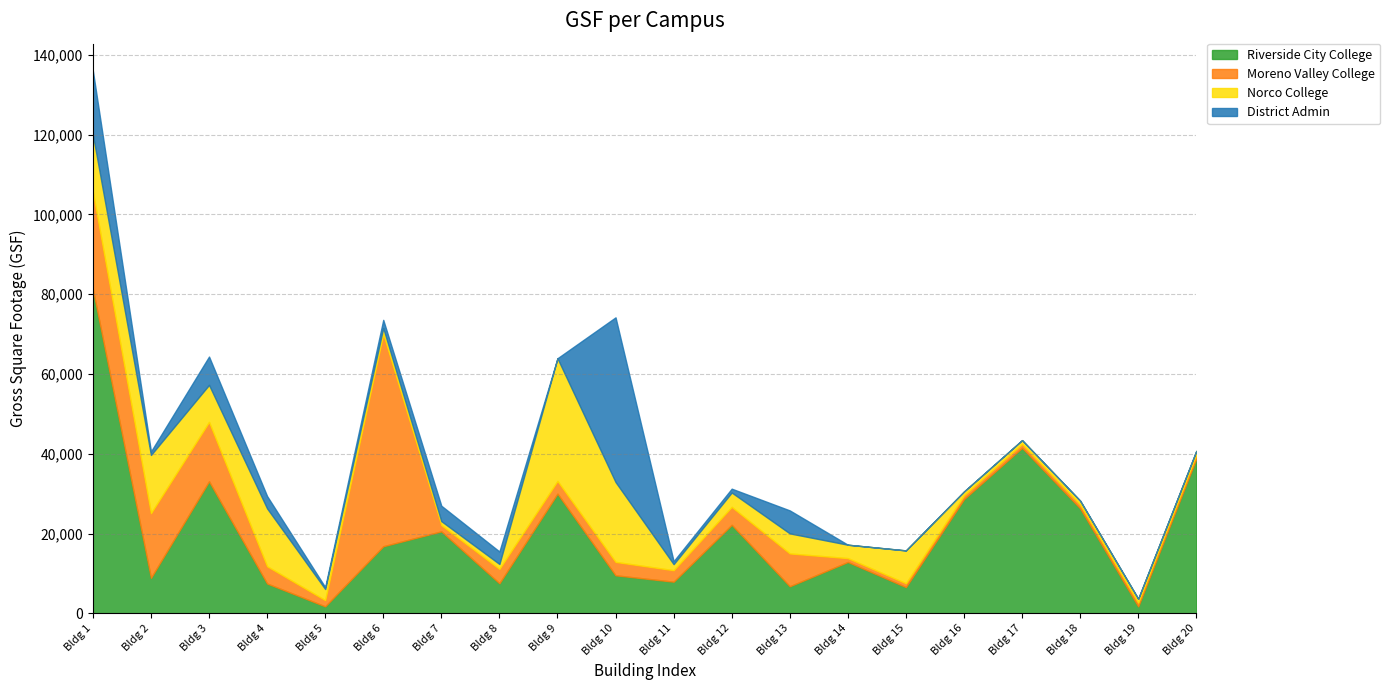

Does the chart display data point markers on the line(s)?

No